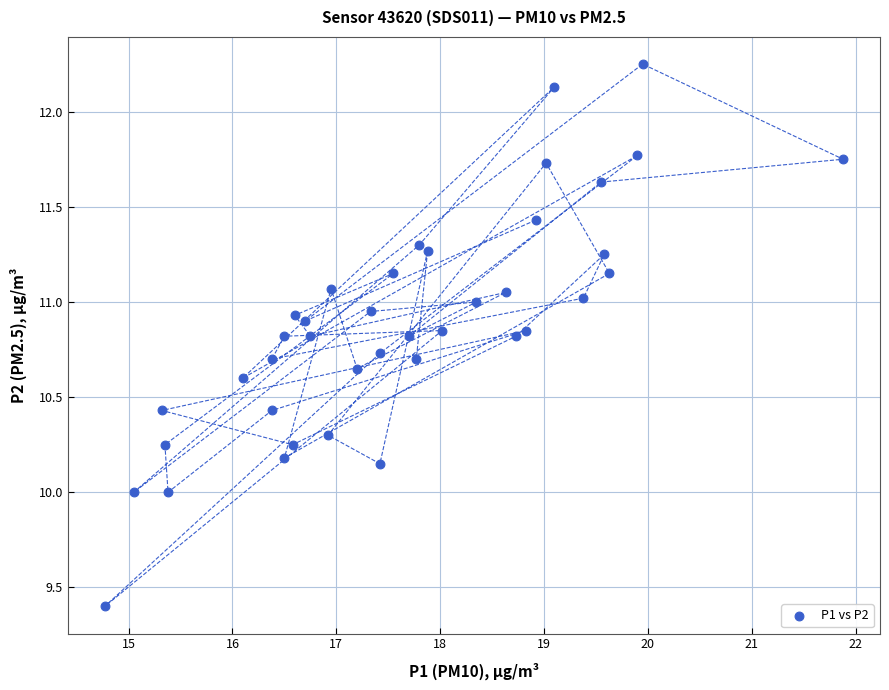

What is the range of X values (max minus min)?

7.1